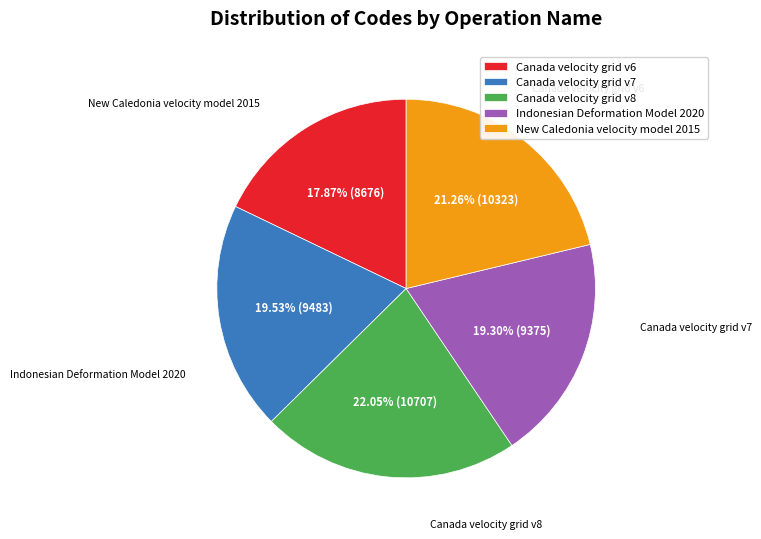

Which slice is the smallest?

Canada velocity grid v6